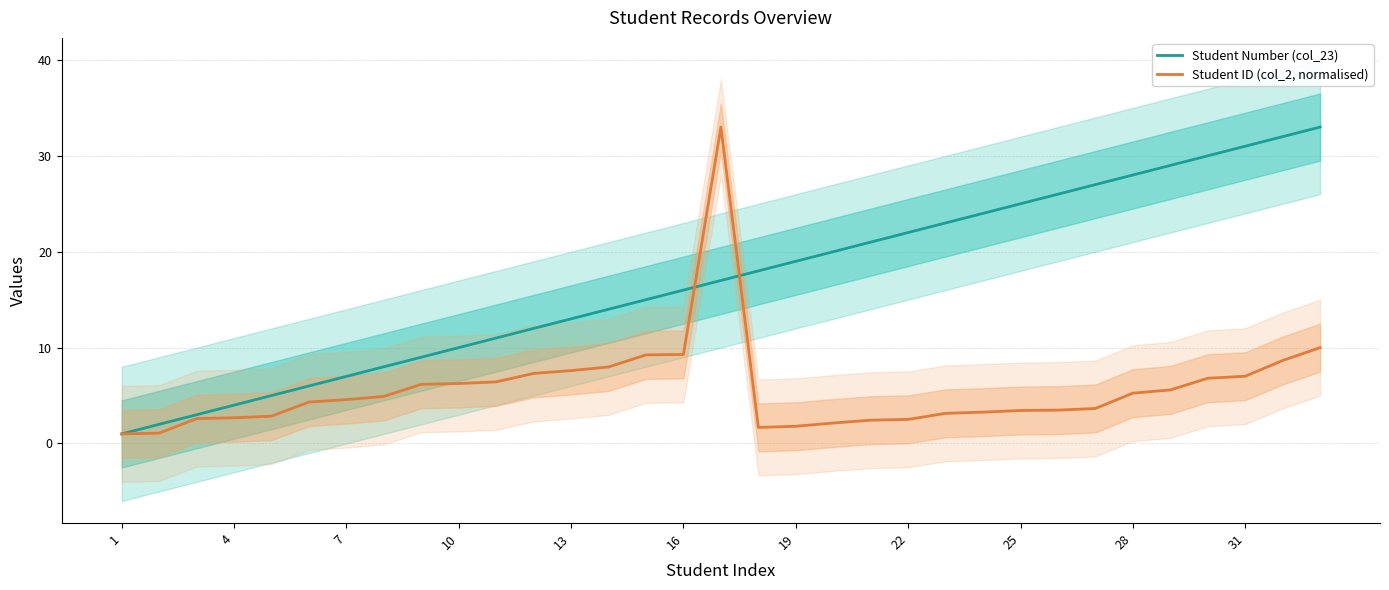

Does the chart have visible grid lines?

Yes